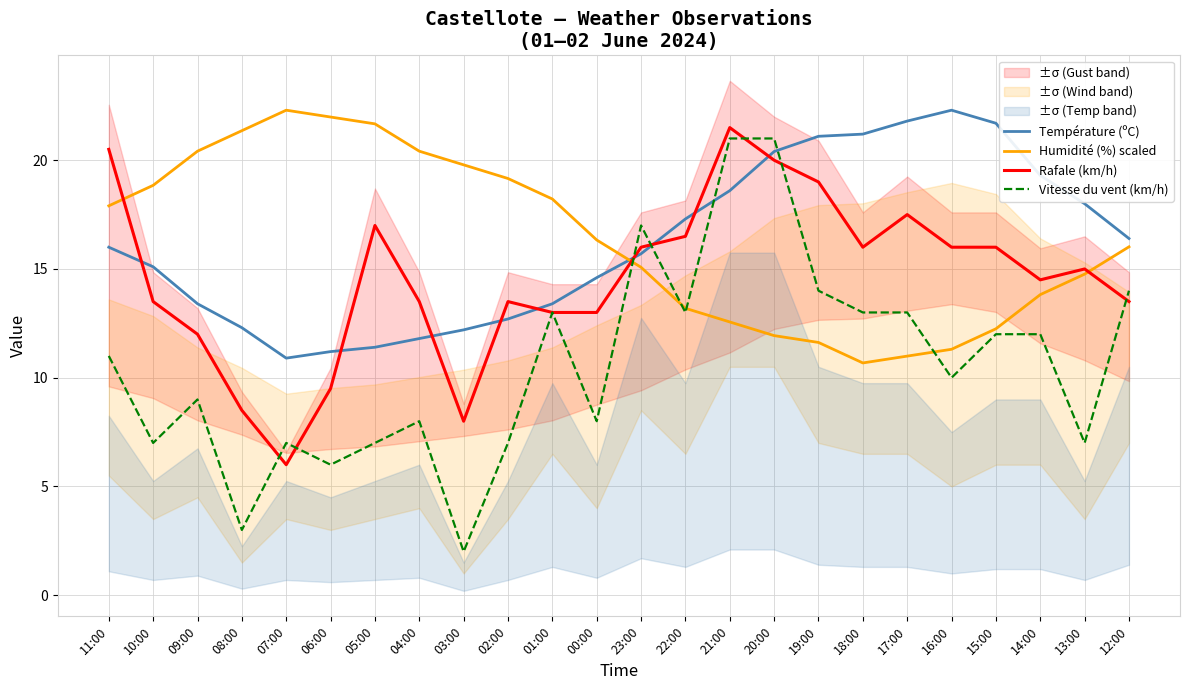

At 22:00, list the series in order from smallest to largest.

Vitesse du vent (km/h), Humidité (%) scaled, Rafale (km/h), Température (ºC)